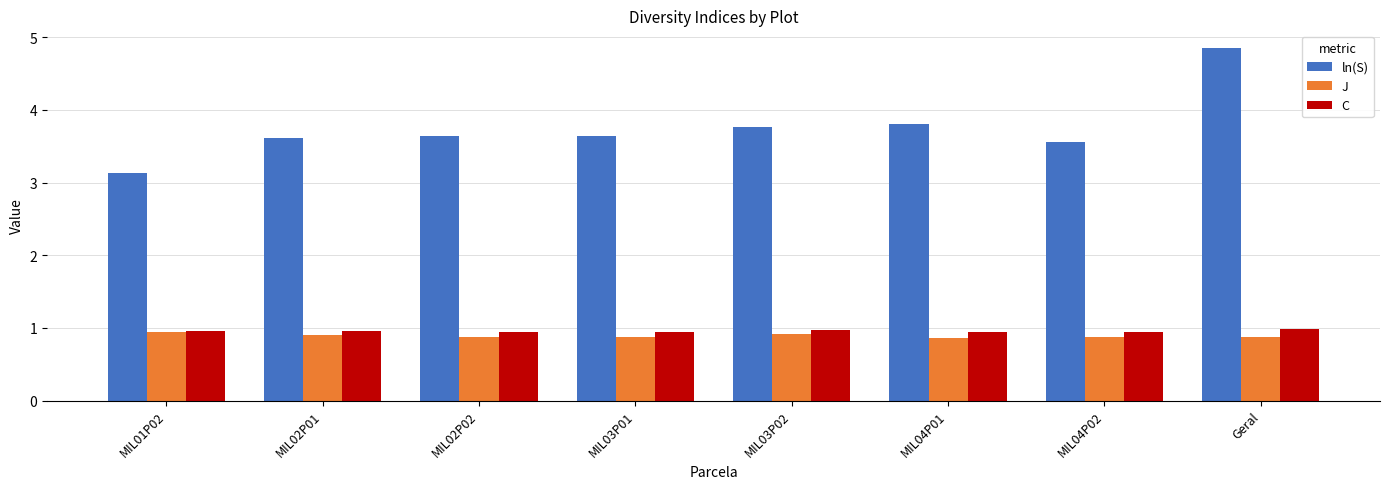

What are all the series names shown in the legend?

ln(S), J, C